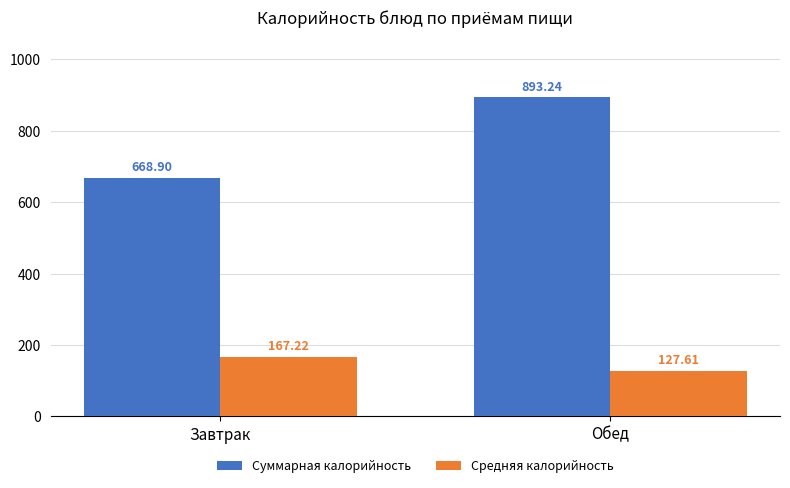

Rank the series by their average value, from lowest to highest.

Средняя калорийность, Суммарная калорийность